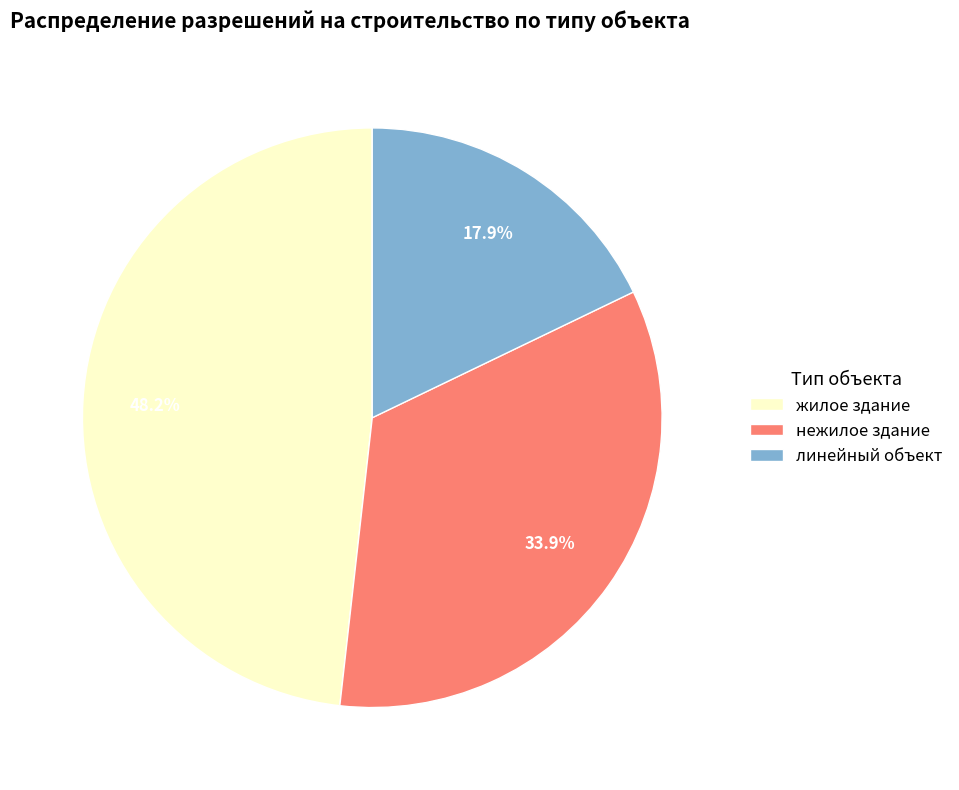

Which slice is the smallest?

линейный объект